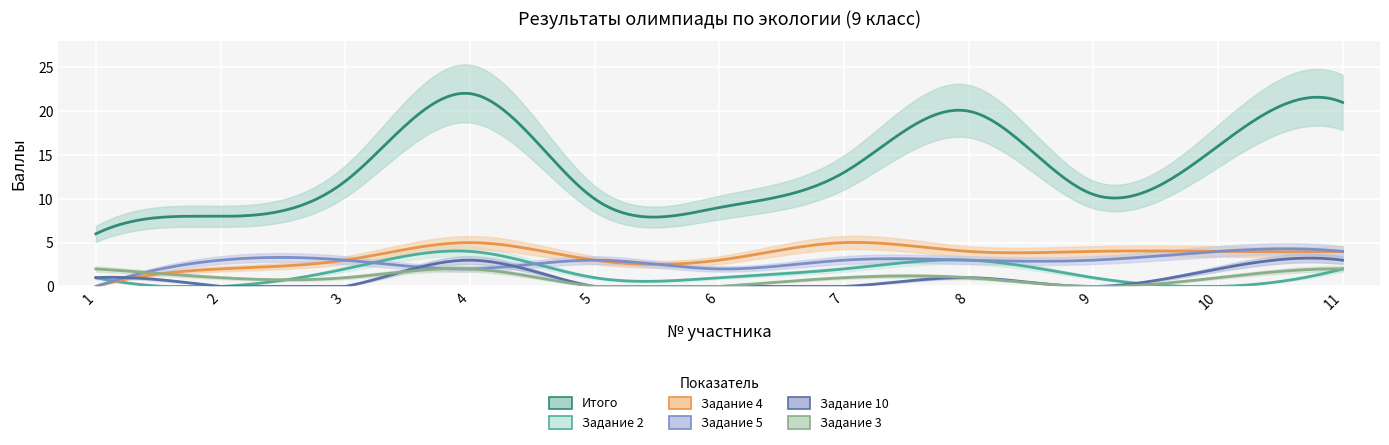

What is the average value of the Итого series?

13.4